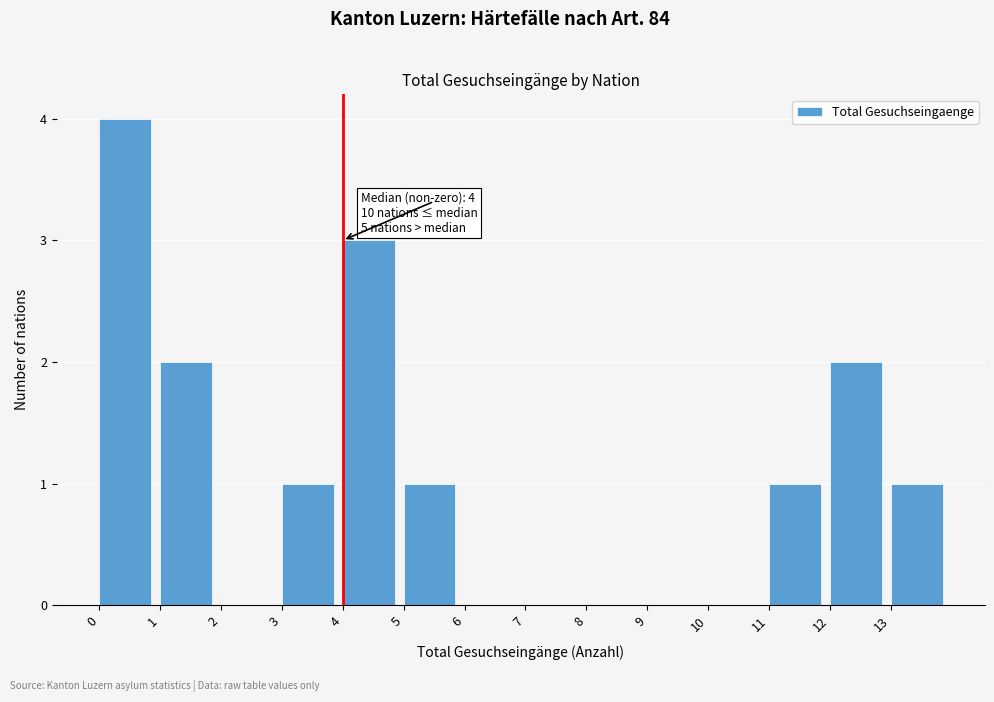

Over which range of the x-axis is the bar tallest?

0 to 1